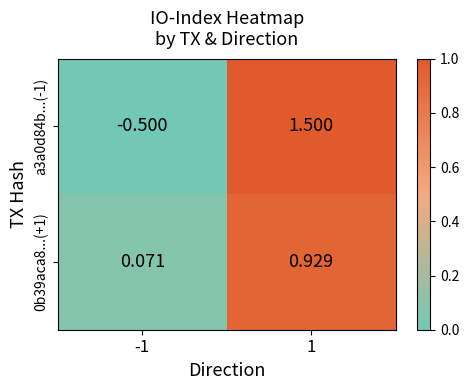

List the series in order of their peak value, lowest first.

0b39aca8...(+1), a3a0d84b...(-1)